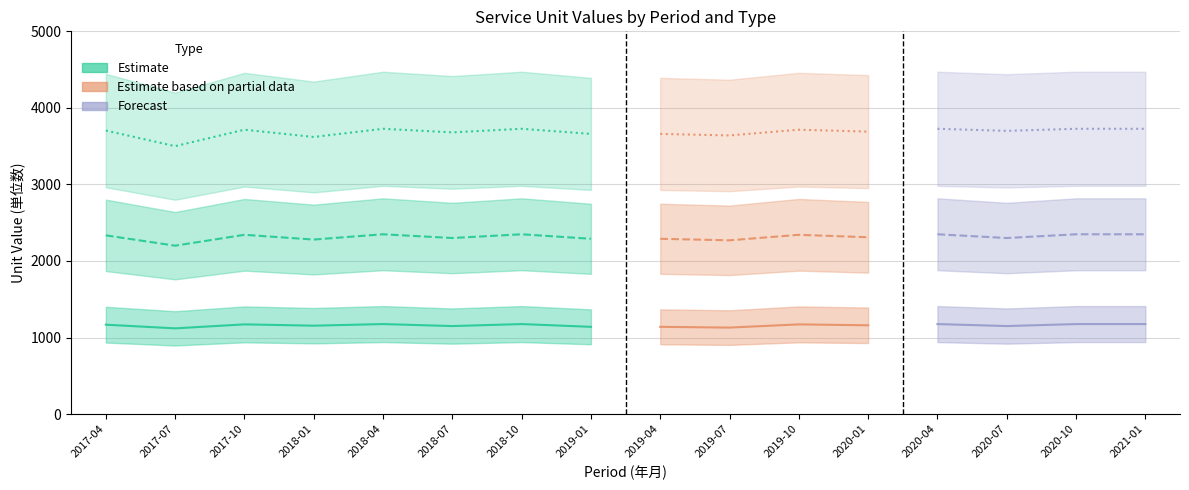

What is the label of the 1st point from the left?

201704